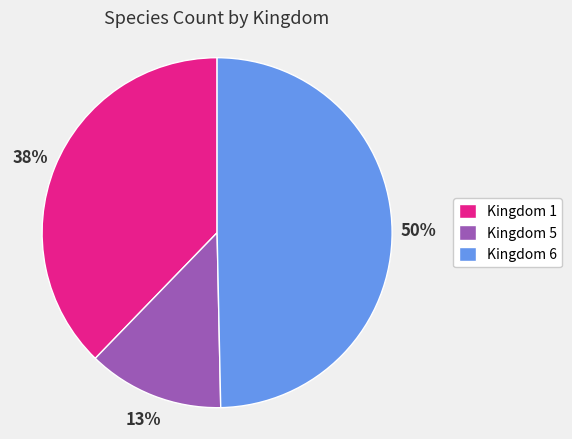

To the nearest percent, what percentage of the pie is Kingdom 6?

50%